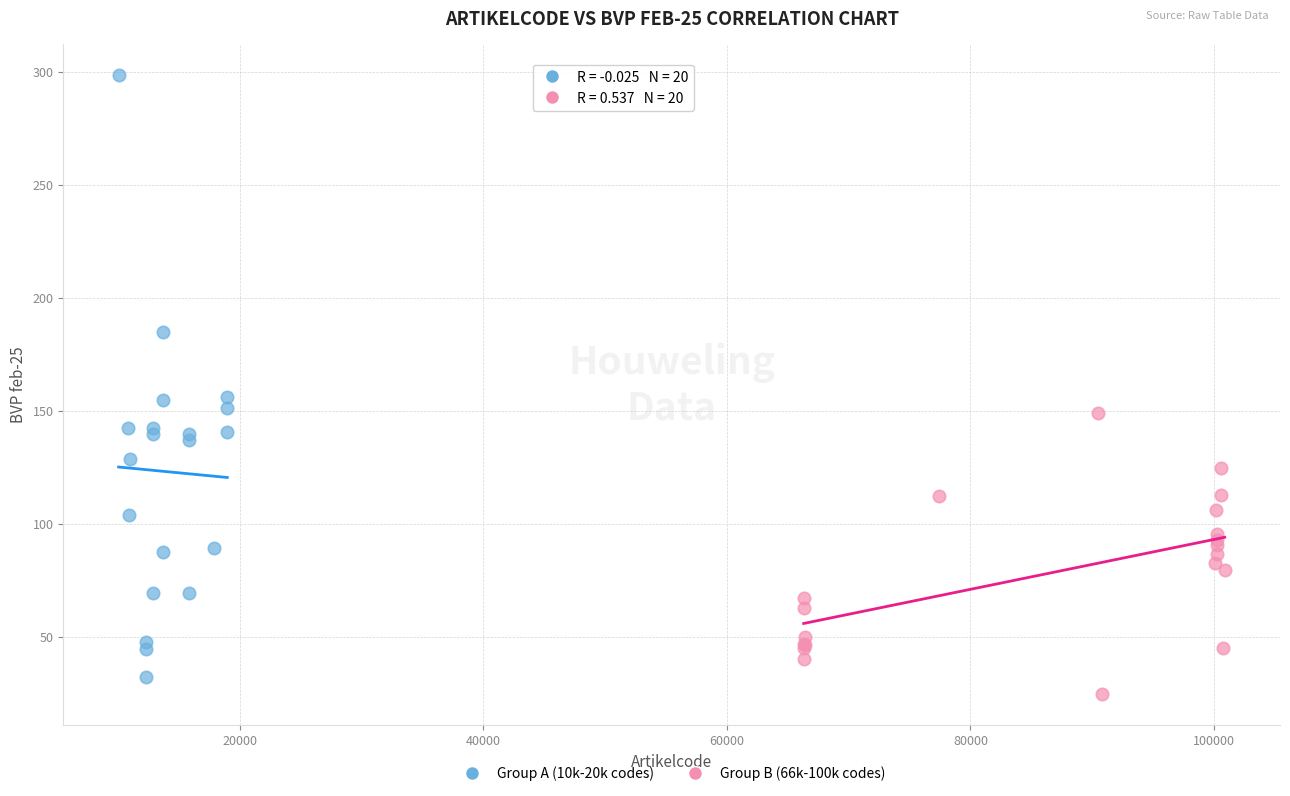

Which series contains the highest Y value?

Group A (10k-20k codes)